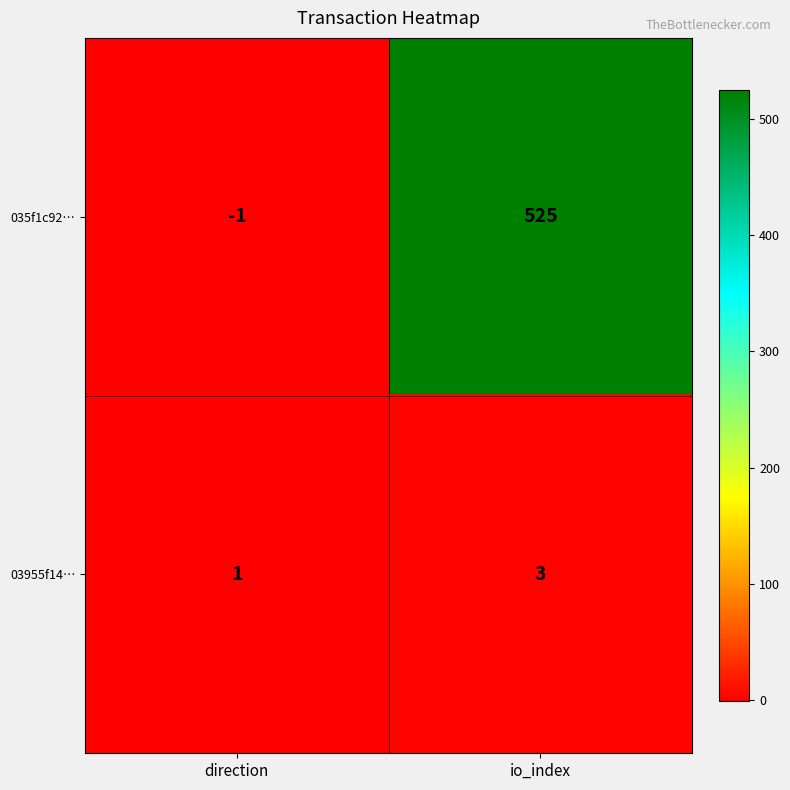

At which label is 03955f14… closest to 2?

direction